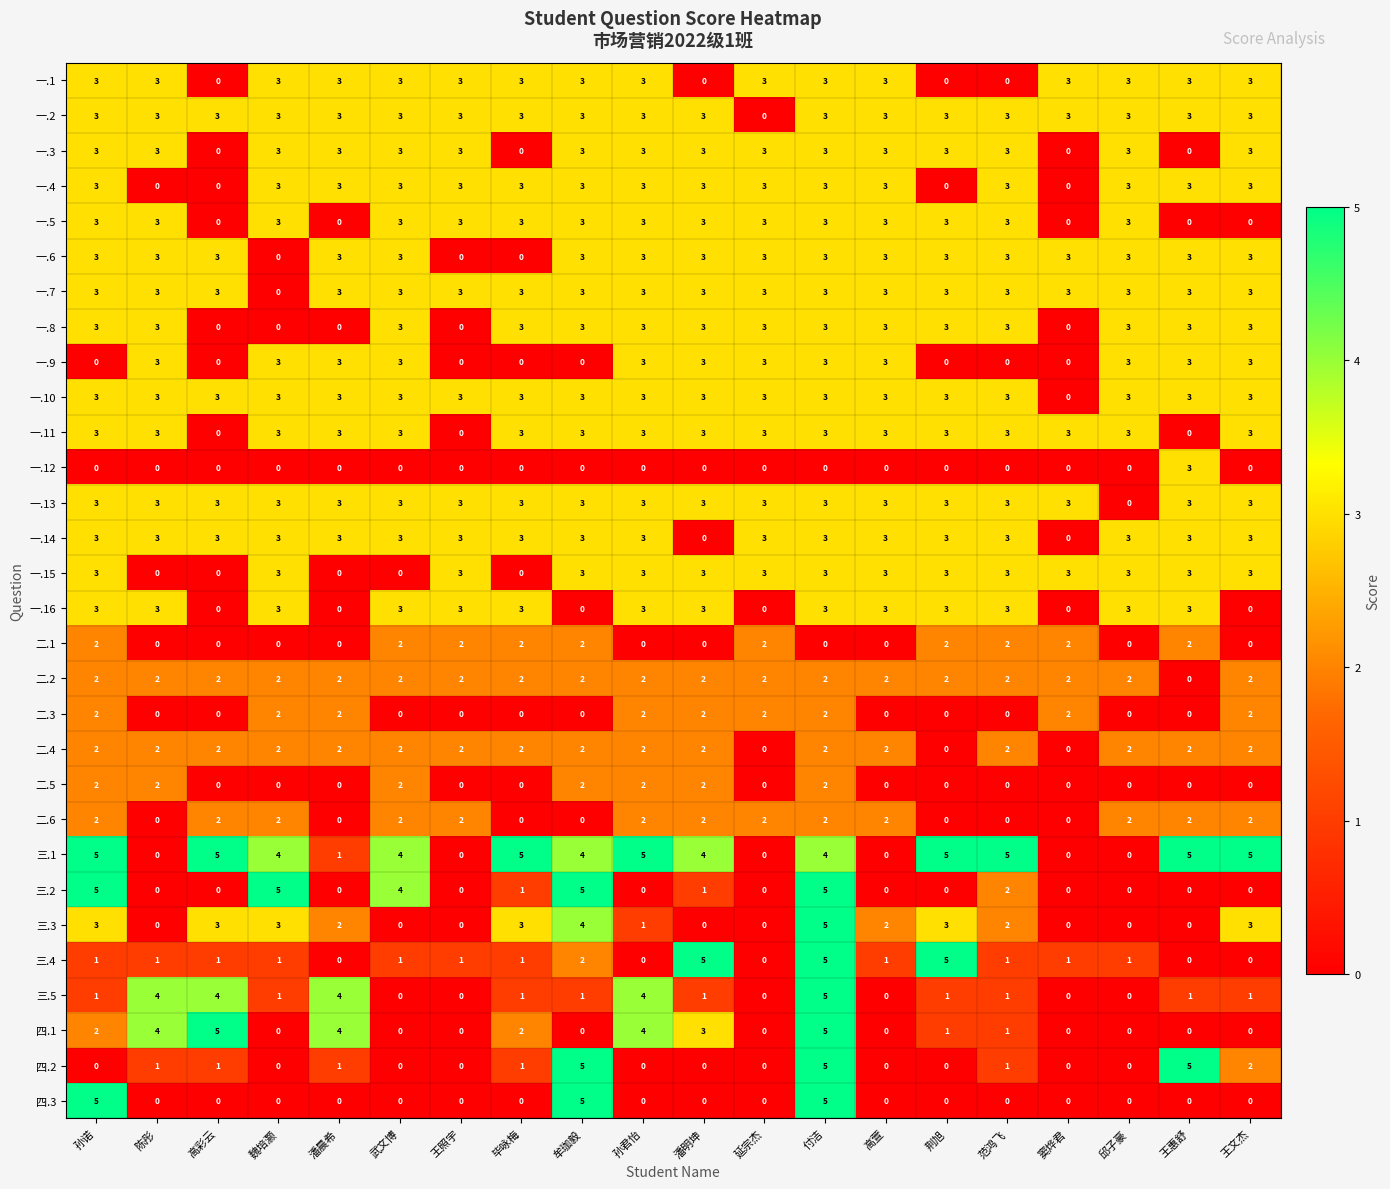

What is the total value across all series at 王惠舒?

56